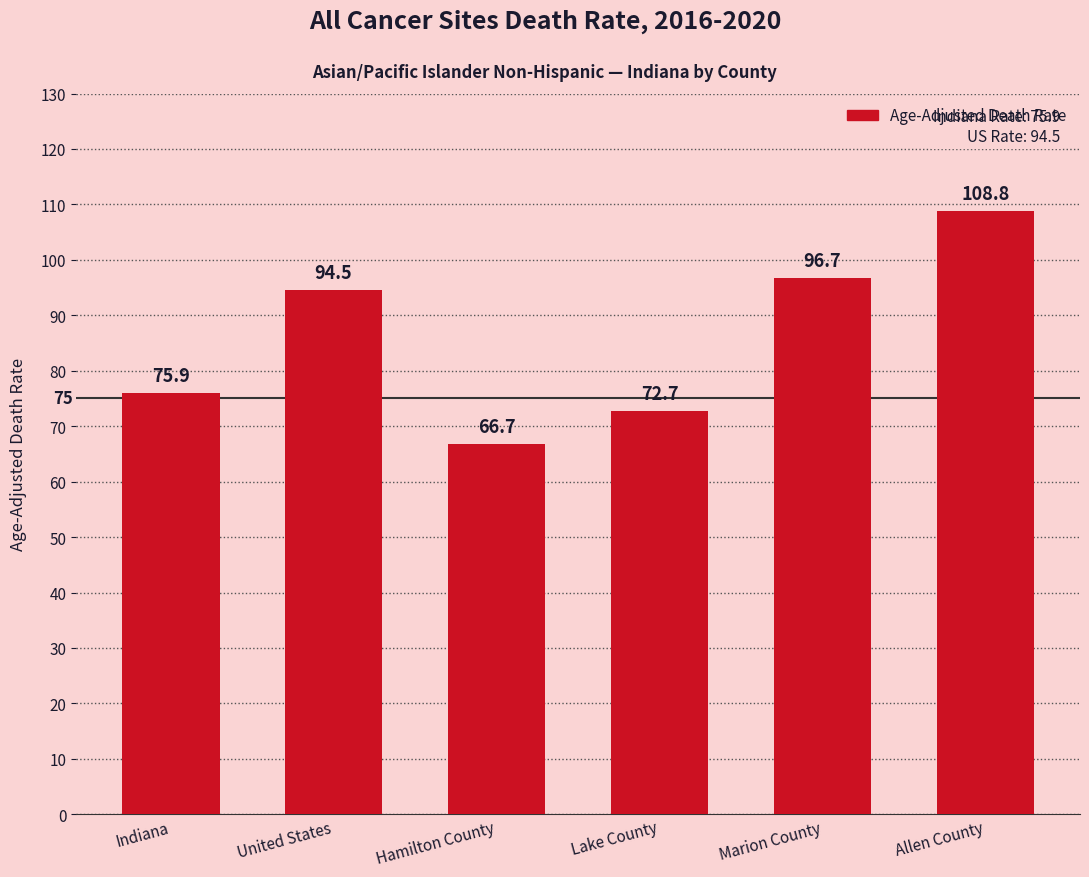

What position from the right is Allen County?

1